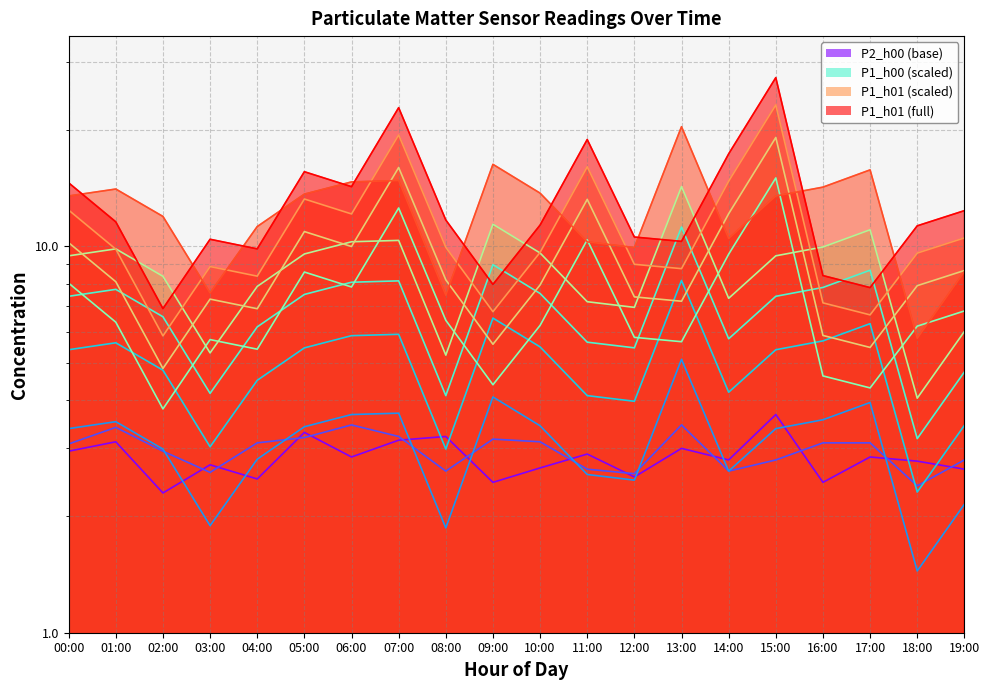

How many values in the P1_h01 series are below 6?

8